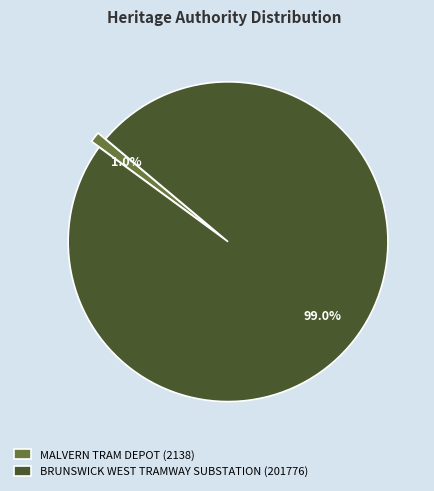

To the nearest percent, what percentage of the pie is BRUNSWICK WEST TRAMWAY SUBSTATION?

99%